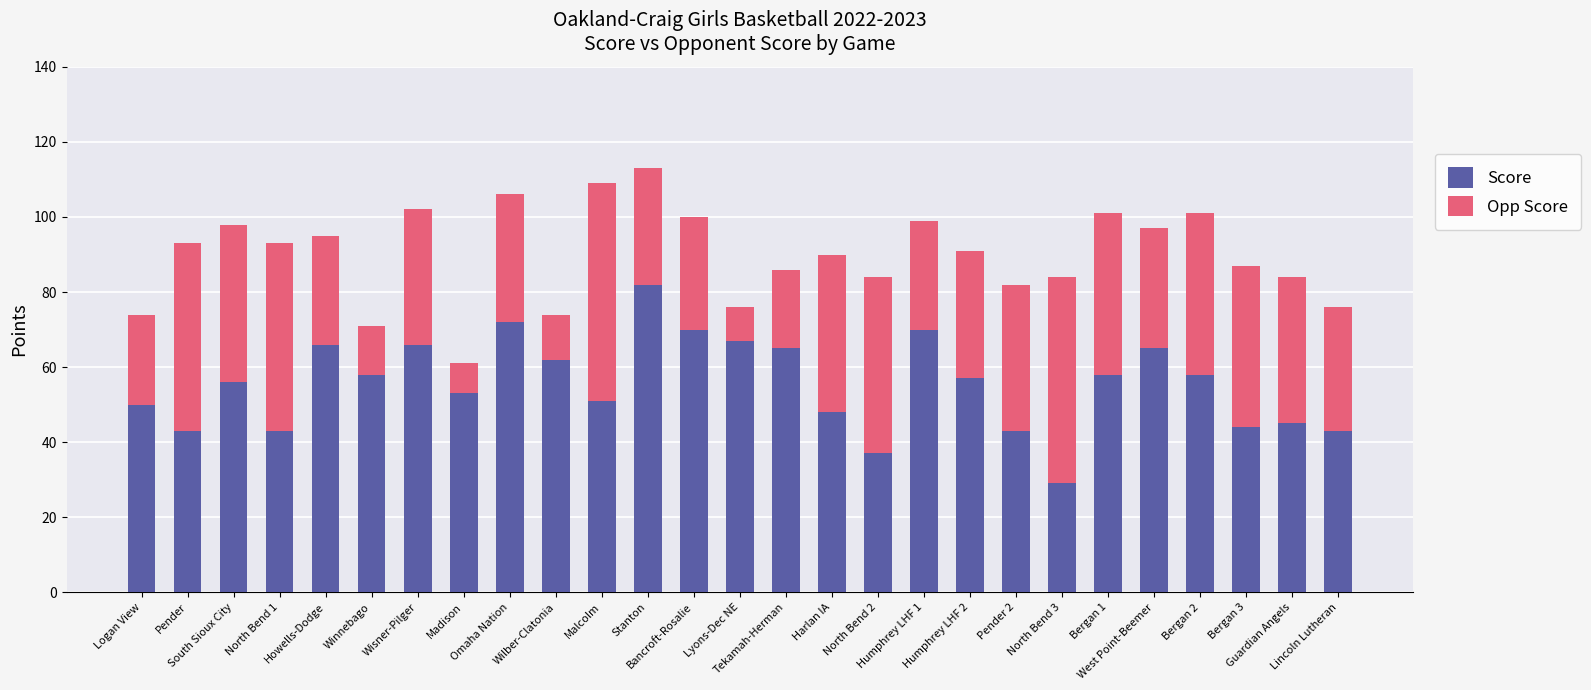

What is the average value of the Score series?

56